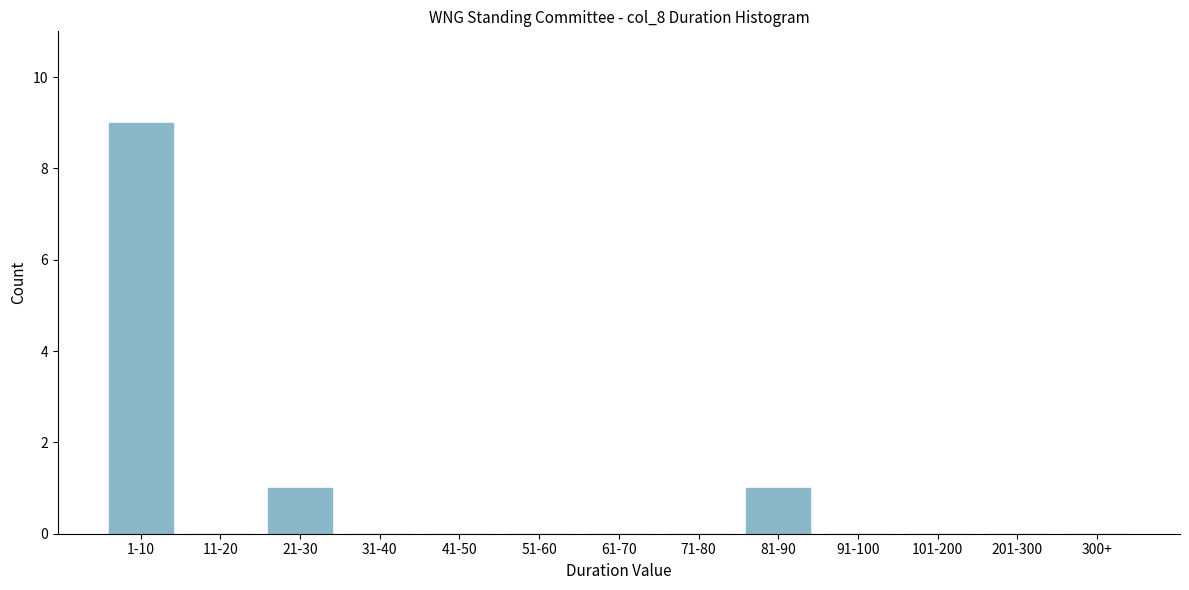

Reading right to left, transcribe all the data shown in this chart.

300+=0	201-300=0	101-200=0	91-100=0	81-90=1	71-80=0	61-70=0	51-60=0	41-50=0	31-40=0	21-30=1	11-20=0	1-10=9